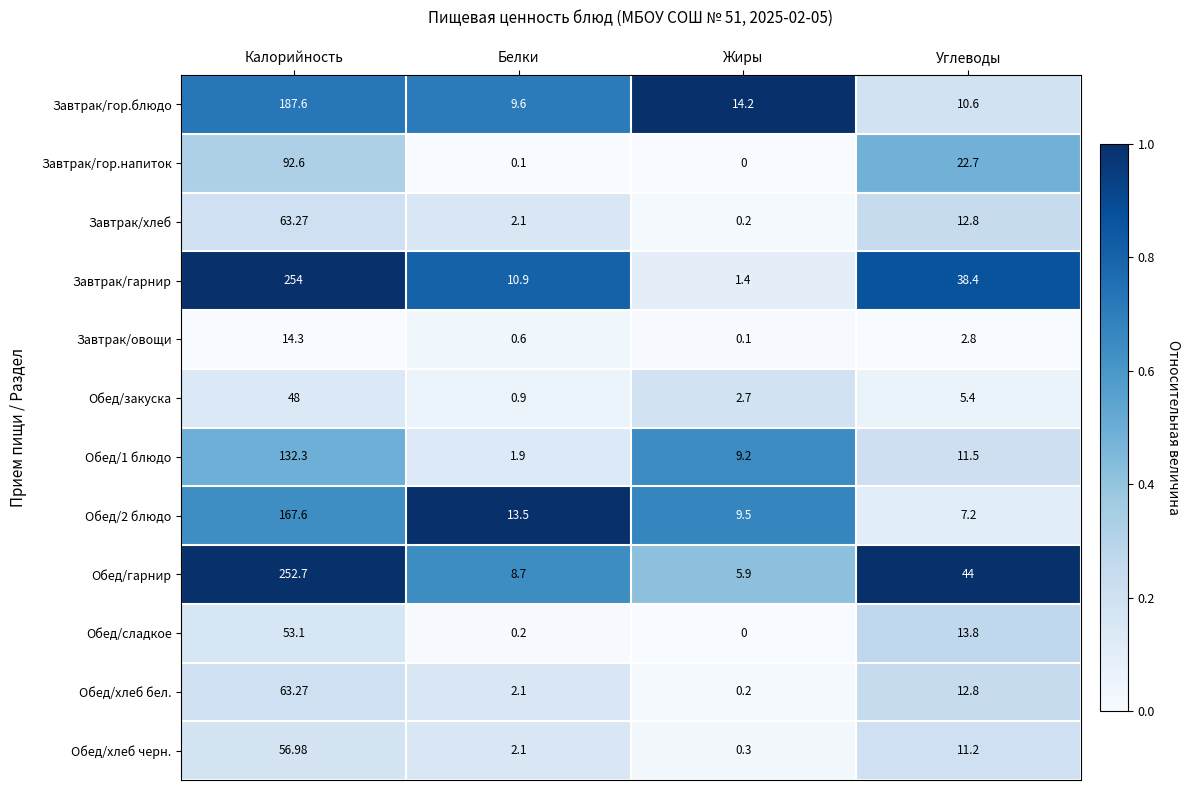

Rank the categories by Обед/2 блюдо value from lowest to highest.

Углеводы, Жиры, Белки, Калорийность